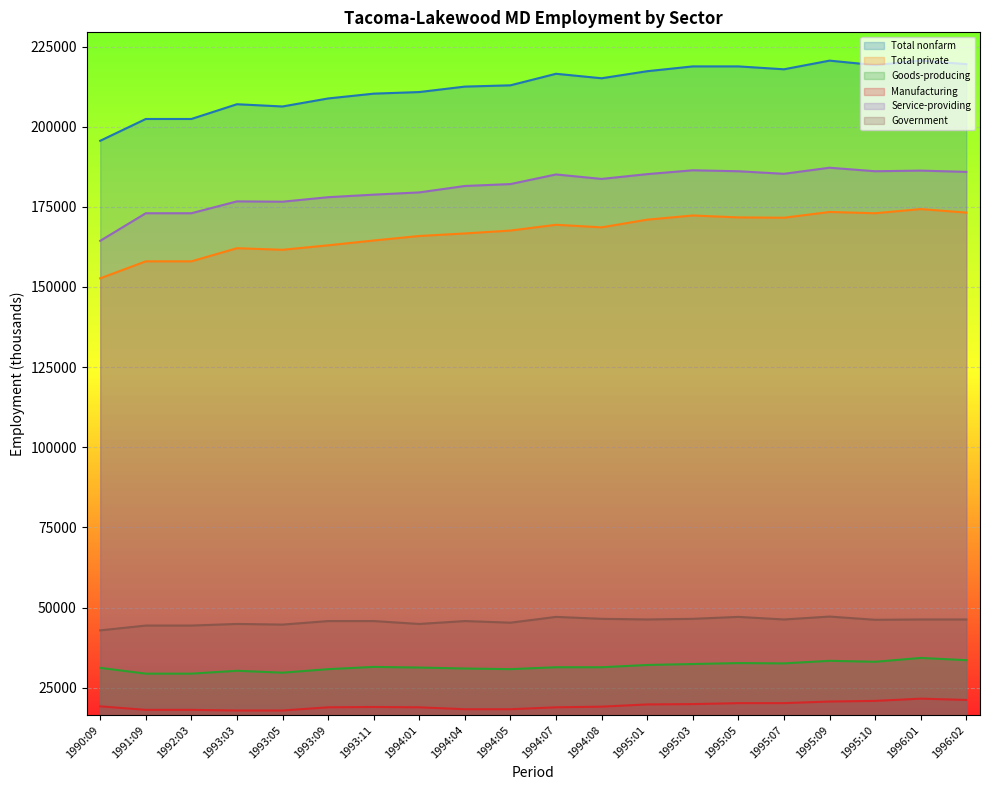

Rank the series by their maximum value, from lowest to highest.

Manufacturing, Goods-producing, Government, Total private, Service-providing, Total nonfarm